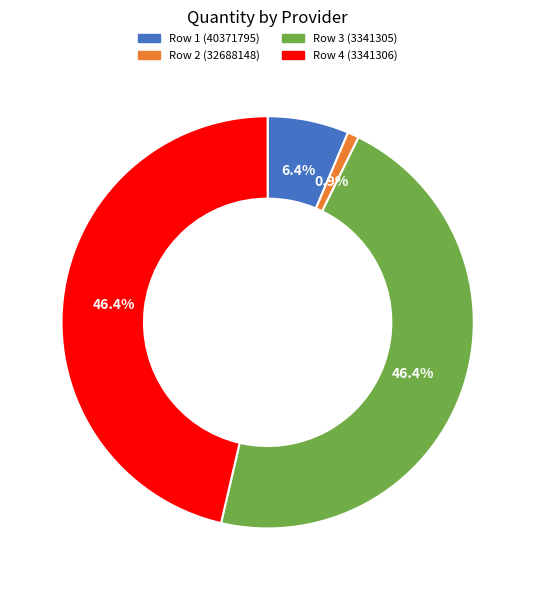

Does Row 3 (3341305) represent more than half of the total?

No